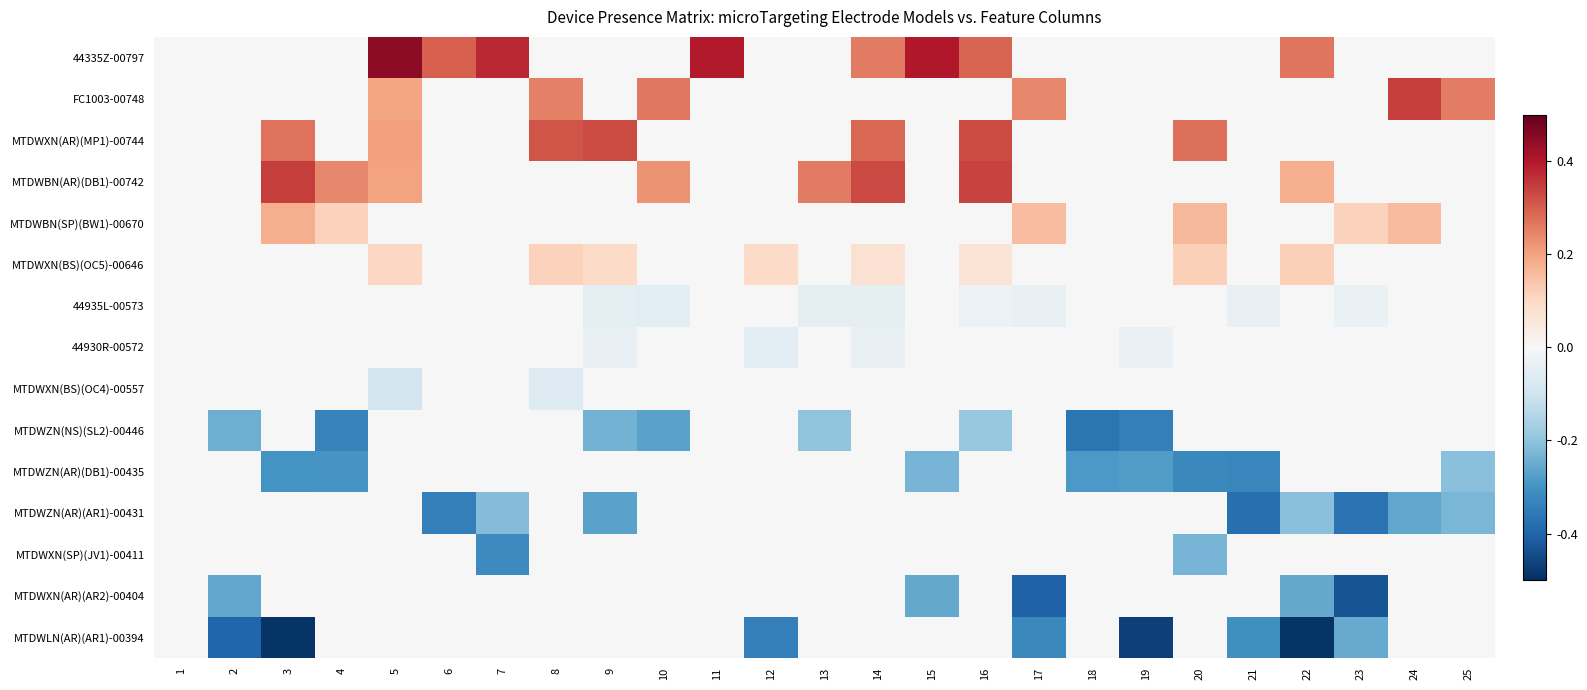

Reading left to right, what are all the values shown in this chart?

44335Z-00797: 1=0.0	2=0.0	3=0.0	4=0.0	5=0.4	6=0.3	7=0.4	8=0.0	9=0.0	10=0.0	11=0.4	12=0.0	13=0.0	14=0.3	15=0.4	16=0.3	17=0.0	18=0.0	19=0.0	20=0.0	21=0.0	22=0.3	23=0.0	24=0.0	25=0.0
FC1003-00748: 1=0.0	2=0.0	3=0.0	4=0.0	5=0.2	6=0.0	7=0.0	8=0.3	9=0.0	10=0.3	11=0.0	12=0.0	13=0.0	14=0.0	15=0.0	16=0.0	17=0.2	18=0.0	19=0.0	20=0.0	21=0.0	22=0.0	23=0.0	24=0.3	25=0.3
MTDWXN(AR)(MP1)-00744: 1=0.0	2=0.0	3=0.3	4=0.0	5=0.2	6=0.0	7=0.0	8=0.3	9=0.3	10=0.0	11=0.0	12=0.0	13=0.0	14=0.3	15=0.0	16=0.3	17=0.0	18=0.0	19=0.0	20=0.3	21=0.0	22=0.0	23=0.0	24=0.0	25=0.0
MTDWBN(AR)(DB1)-00742: 1=0.0	2=0.0	3=0.3	4=0.2	5=0.2	6=0.0	7=0.0	8=0.0	9=0.0	10=0.2	11=0.0	12=0.0	13=0.3	14=0.3	15=0.0	16=0.3	17=0.0	18=0.0	19=0.0	20=0.0	21=0.0	22=0.2	23=0.0	24=0.0	25=0.0
MTDWBN(SP)(BW1)-00670: 1=0.0	2=0.0	3=0.2	4=0.1	5=0.0	6=0.0	7=0.0	8=0.0	9=0.0	10=0.0	11=0.0	12=0.0	13=0.0	14=0.0	15=0.0	16=0.0	17=0.2	18=0.0	19=0.0	20=0.2	21=0.0	22=0.0	23=0.1	24=0.2	25=0.0
MTDWXN(BS)(OC5)-00646: 1=0.0	2=0.0	3=0.0	4=0.0	5=0.1	6=0.0	7=0.0	8=0.1	9=0.1	10=0.0	11=0.0	12=0.1	13=0.0	14=0.1	15=0.0	16=0.1	17=0.0	18=0.0	19=0.0	20=0.1	21=0.0	22=0.1	23=0.0	24=0.0	25=0.0
44935L-00573: 1=0.0	2=0.0	3=0.0	4=0.0	5=0.0	6=0.0	7=0.0	8=0.0	9=-0.0	10=-0.1	11=0.0	12=0.0	13=-0.0	14=-0.0	15=0.0	16=-0.0	17=-0.0	18=0.0	19=0.0	20=0.0	21=-0.0	22=0.0	23=-0.0	24=0.0	25=0.0
44930R-00572: 1=0.0	2=0.0	3=0.0	4=0.0	5=0.0	6=0.0	7=0.0	8=0.0	9=-0.0	10=0.0	11=0.0	12=-0.1	13=0.0	14=-0.0	15=0.0	16=0.0	17=0.0	18=0.0	19=-0.0	20=0.0	21=0.0	22=0.0	23=0.0	24=0.0	25=0.0
MTDWXN(BS)(OC4)-00557: 1=0.0	2=0.0	3=0.0	4=0.0	5=-0.1	6=0.0	7=0.0	8=-0.1	9=0.0	10=0.0	11=0.0	12=0.0	13=0.0	14=0.0	15=0.0	16=0.0	17=0.0	18=0.0	19=0.0	20=0.0	21=0.0	22=0.0	23=0.0	24=0.0	25=0.0
MTDWZN(NS)(SL2)-00446: 1=0.0	2=-0.2	3=0.0	4=-0.3	5=0.0	6=0.0	7=0.0	8=0.0	9=-0.2	10=-0.3	11=0.0	12=0.0	13=-0.2	14=0.0	15=0.0	16=-0.2	17=0.0	18=-0.4	19=-0.3	20=0.0	21=0.0	22=0.0	23=0.0	24=0.0	25=0.0
MTDWZN(AR)(DB1)-00435: 1=0.0	2=0.0	3=-0.3	4=-0.3	5=0.0	6=0.0	7=0.0	8=0.0	9=0.0	10=0.0	11=0.0	12=0.0	13=0.0	14=0.0	15=-0.2	16=0.0	17=0.0	18=-0.3	19=-0.3	20=-0.3	21=-0.3	22=0.0	23=0.0	24=0.0	25=-0.2
MTDWZN(AR)(AR1)-00431: 1=0.0	2=0.0	3=0.0	4=0.0	5=0.0	6=-0.3	7=-0.2	8=0.0	9=-0.3	10=0.0	11=0.0	12=0.0	13=0.0	14=0.0	15=0.0	16=0.0	17=0.0	18=0.0	19=0.0	20=0.0	21=-0.4	22=-0.2	23=-0.4	24=-0.3	25=-0.2
MTDWXN(SP)(JV1)-00411: 1=0.0	2=0.0	3=0.0	4=0.0	5=0.0	6=0.0	7=-0.3	8=0.0	9=0.0	10=0.0	11=0.0	12=0.0	13=0.0	14=0.0	15=0.0	16=0.0	17=0.0	18=0.0	19=0.0	20=-0.2	21=0.0	22=0.0	23=0.0	24=0.0	25=0.0
MTDWXN(AR)(AR2)-00404: 1=0.0	2=-0.3	3=0.0	4=0.0	5=0.0	6=0.0	7=0.0	8=0.0	9=0.0	10=0.0	11=0.0	12=0.0	13=0.0	14=0.0	15=-0.3	16=0.0	17=-0.4	18=0.0	19=0.0	20=0.0	21=0.0	22=-0.3	23=-0.4	24=0.0	25=0.0
MTDWLN(AR)(AR1)-00394: 1=0.0	2=-0.4	3=-0.5	4=0.0	5=0.0	6=0.0	7=0.0	8=0.0	9=0.0	10=0.0	11=0.0	12=-0.3	13=0.0	14=0.0	15=0.0	16=0.0	17=-0.3	18=0.0	19=-0.5	20=0.0	21=-0.3	22=-0.5	23=-0.3	24=0.0	25=0.0